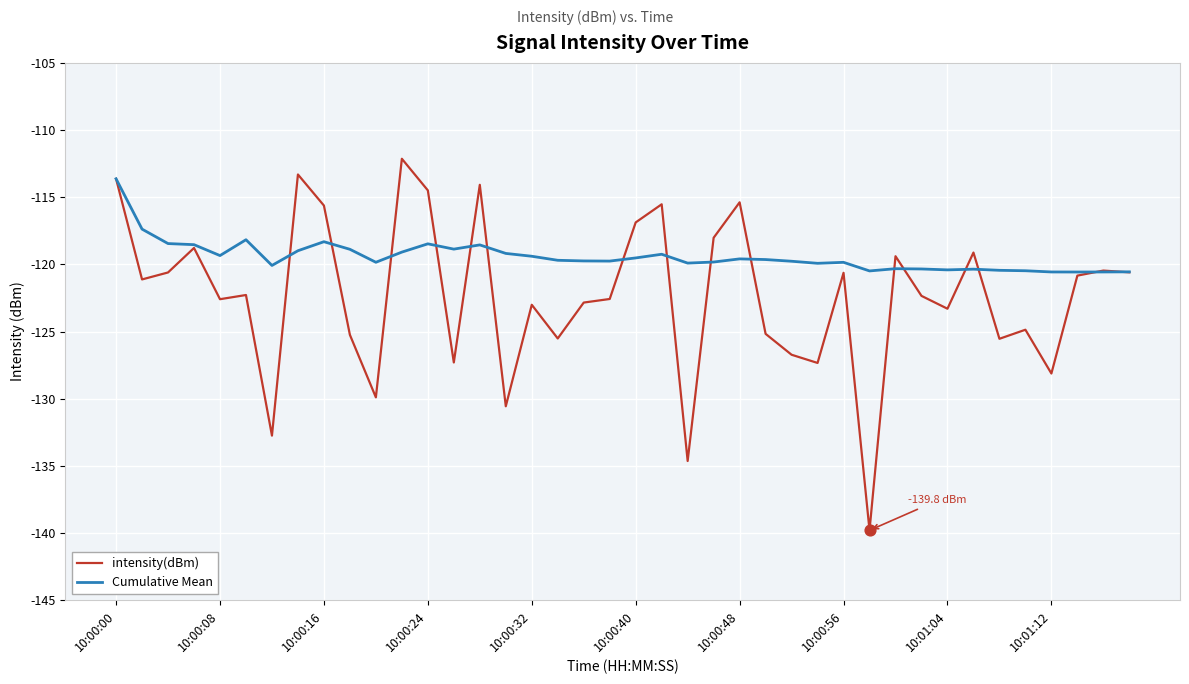

Which series has the largest total across all categories?

Cumulative Mean